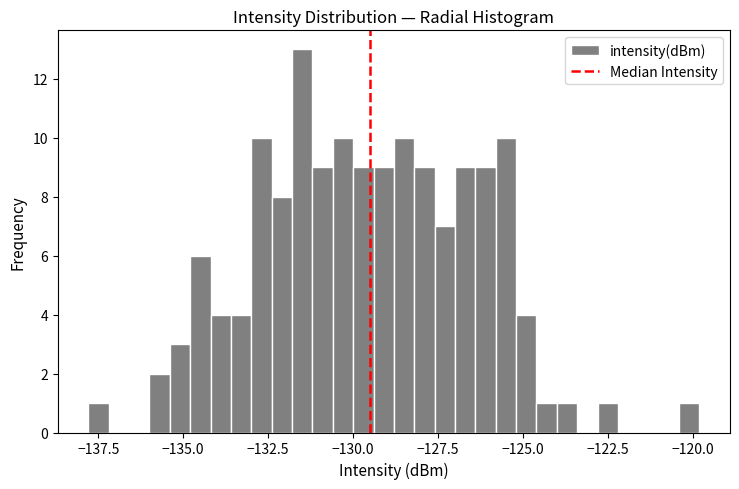

Around what value on the x-axis is the tallest bar? Give the approximate position of its centre, as read against the axis.

-131.5